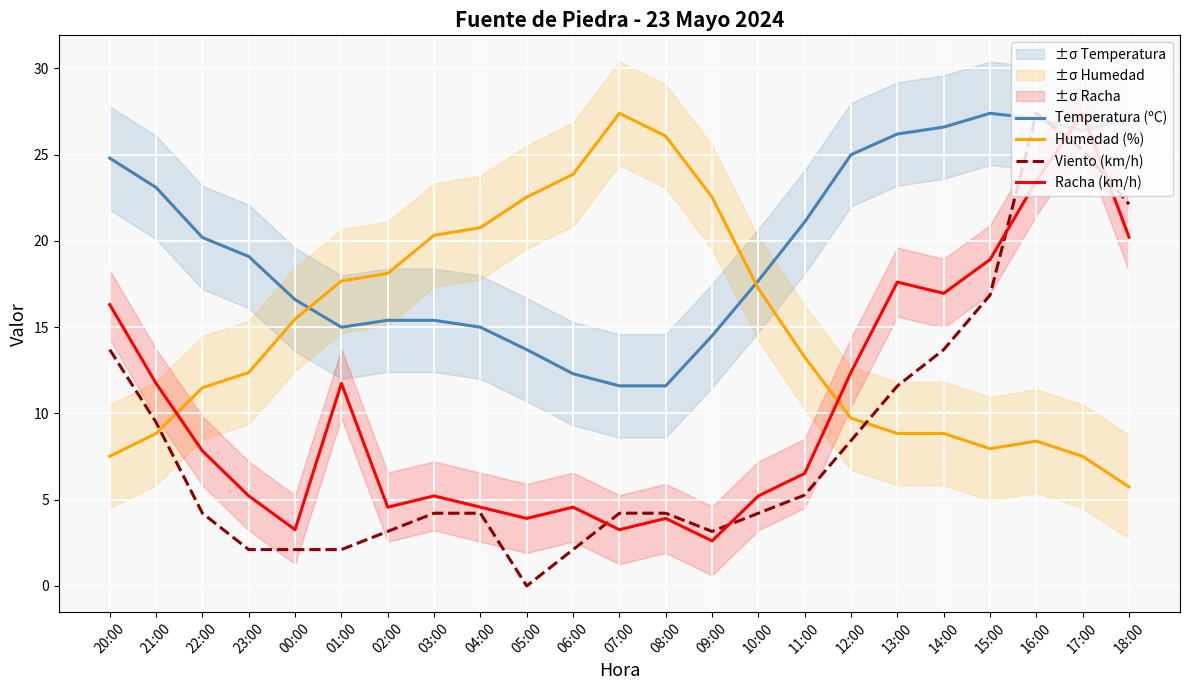

Which label corresponds to the largest value in the chart?

15:00